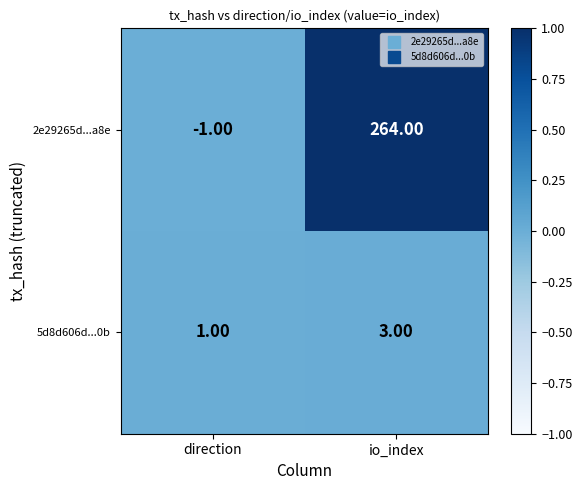

Where is 2e29265d...a8e nearest to the value 131?

direction